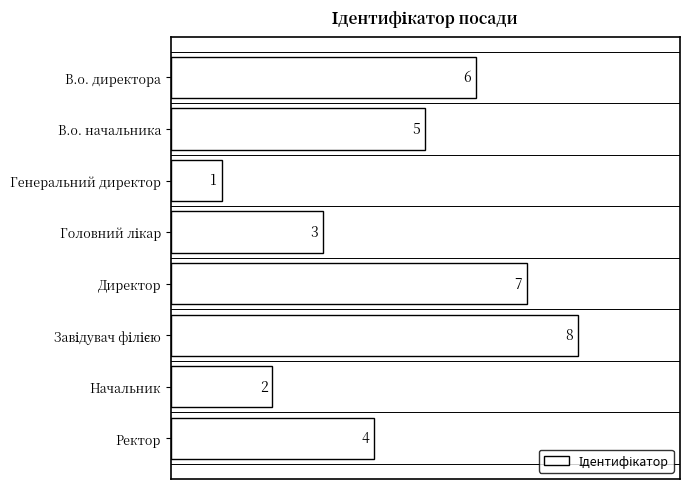

What is the label of the 5th bar from the top?

Директор